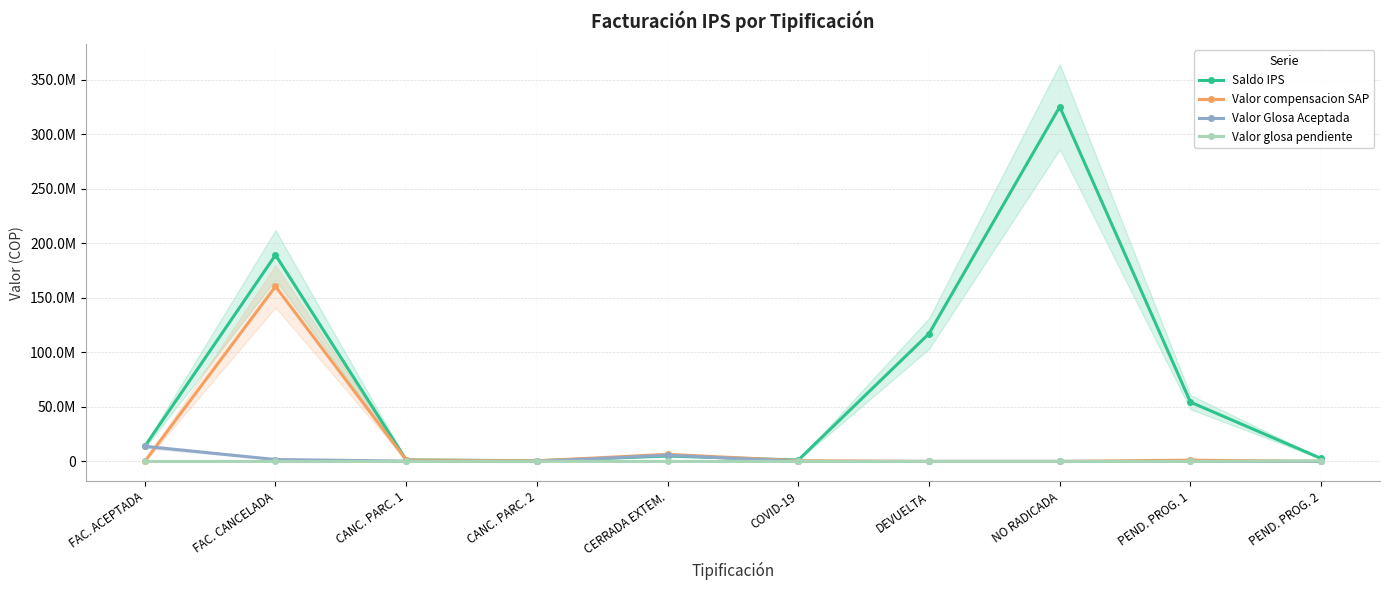

What position from the right is CANC. PARC. 2?

7